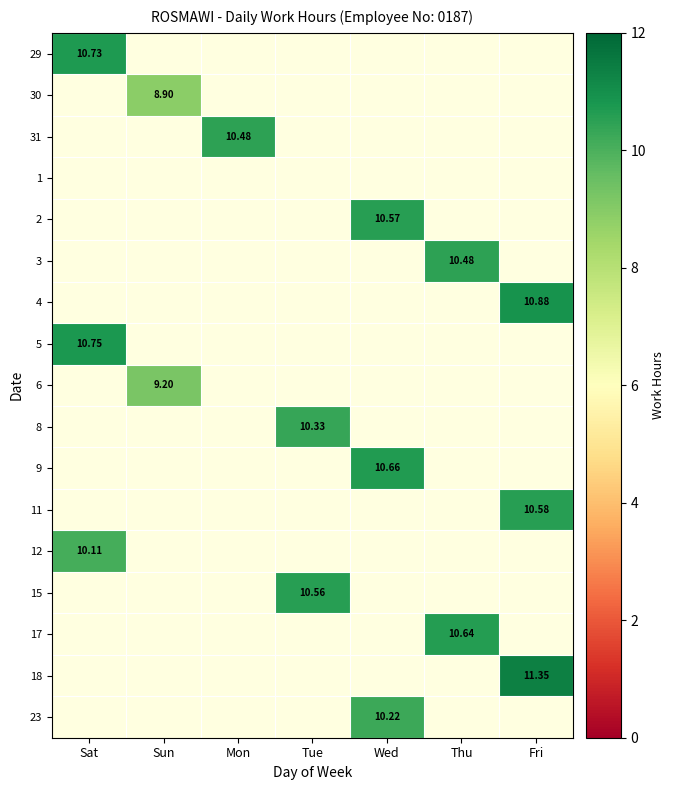

Which category has the highest value across all series?

Fri